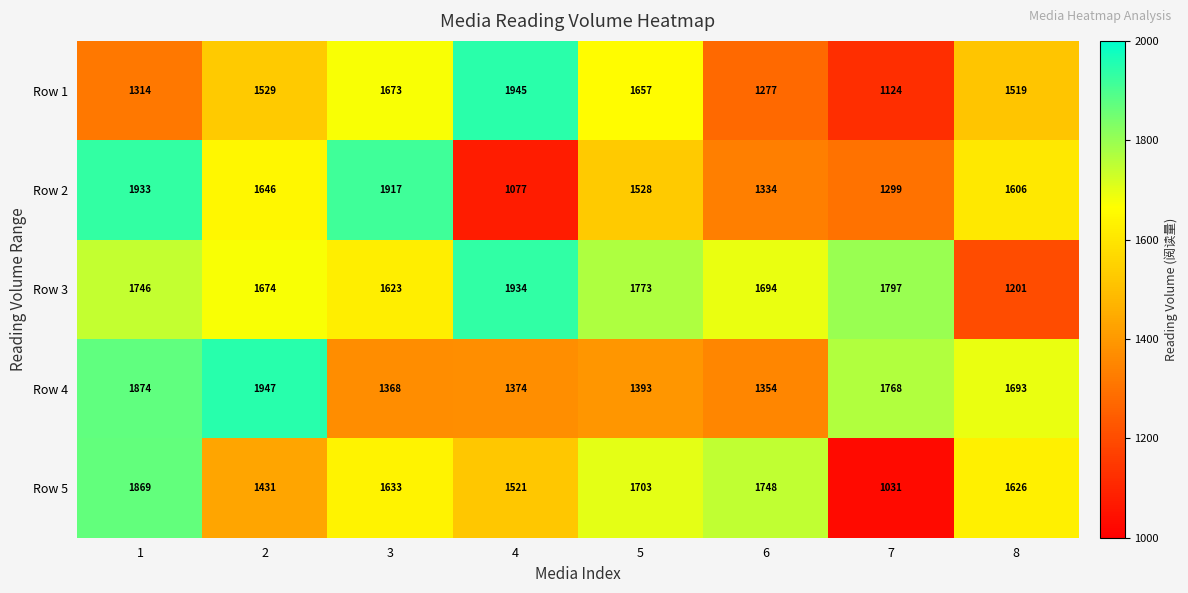

True or false: Row 5 has a value of 2953 at 6.

False